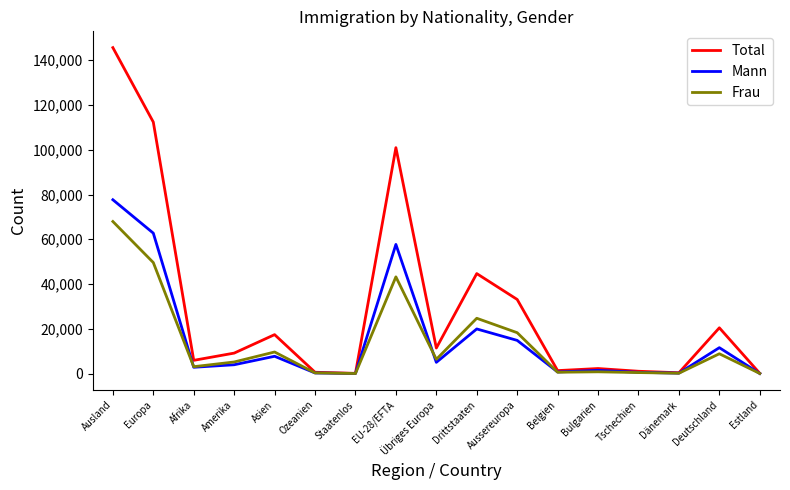

What are all the series names shown in the legend?

Total, Mann, Frau